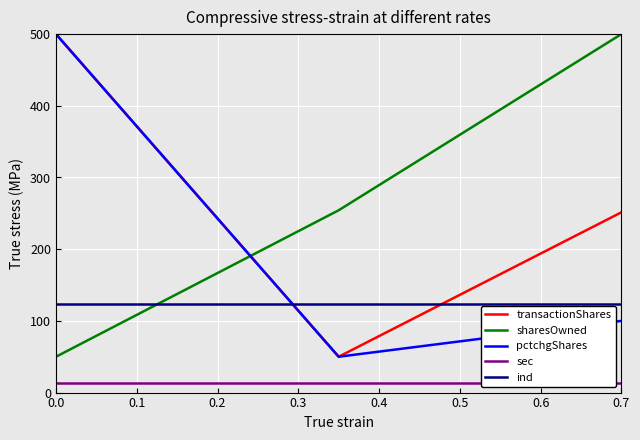

How many values in the transactionShares series are below 251?

1